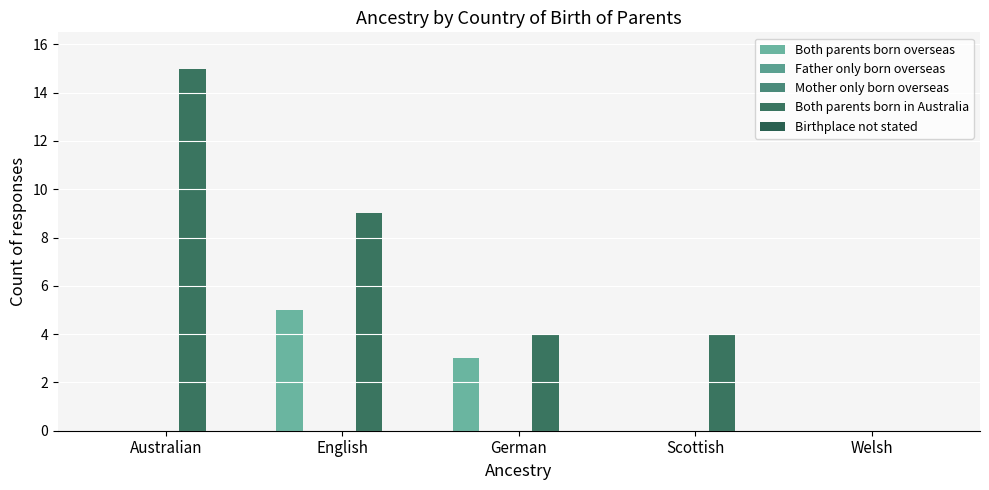

List the series in order of their peak value, lowest first.

Father only born overseas, Mother only born overseas, Birthplace not stated, Both parents born overseas, Both parents born in Australia